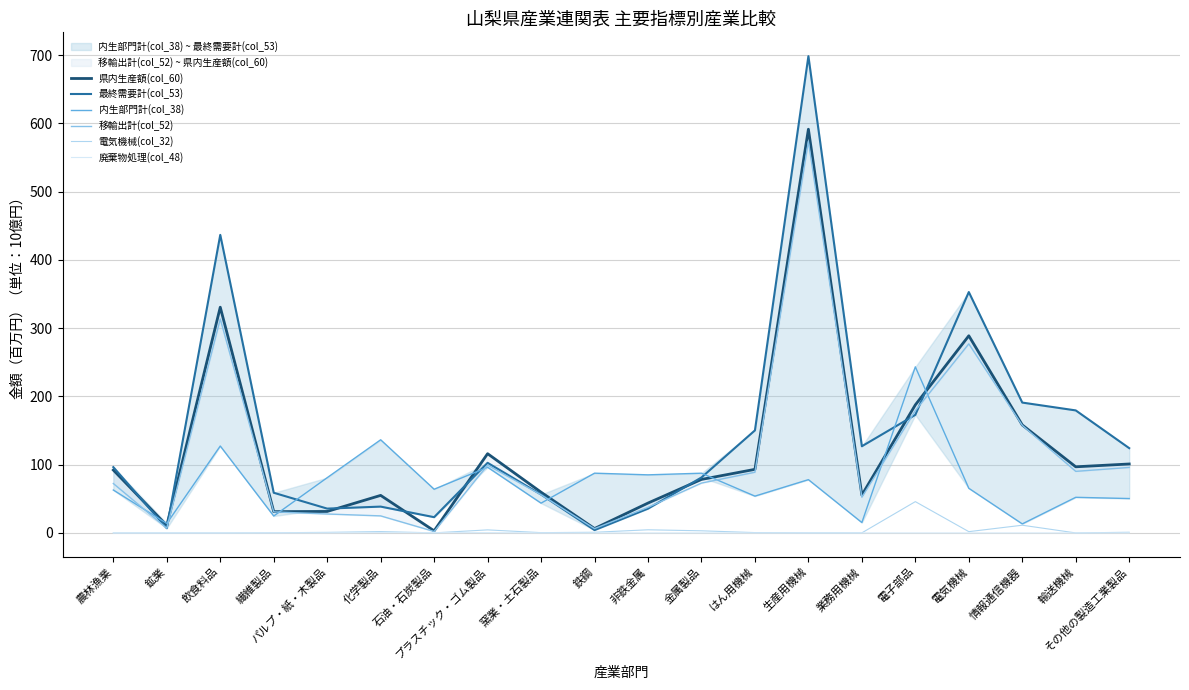

Between 繊維製品 and 業務用機械, which is larger?

業務用機械